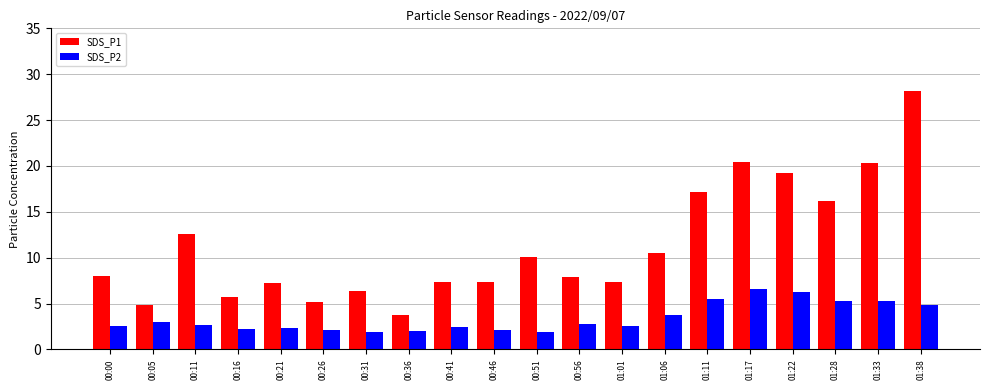

How many bars are there in each group?

2